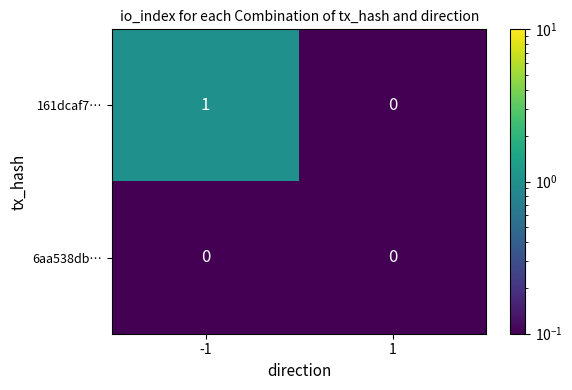

True or false: 6aa538db… has a value of 0 at 1.

True